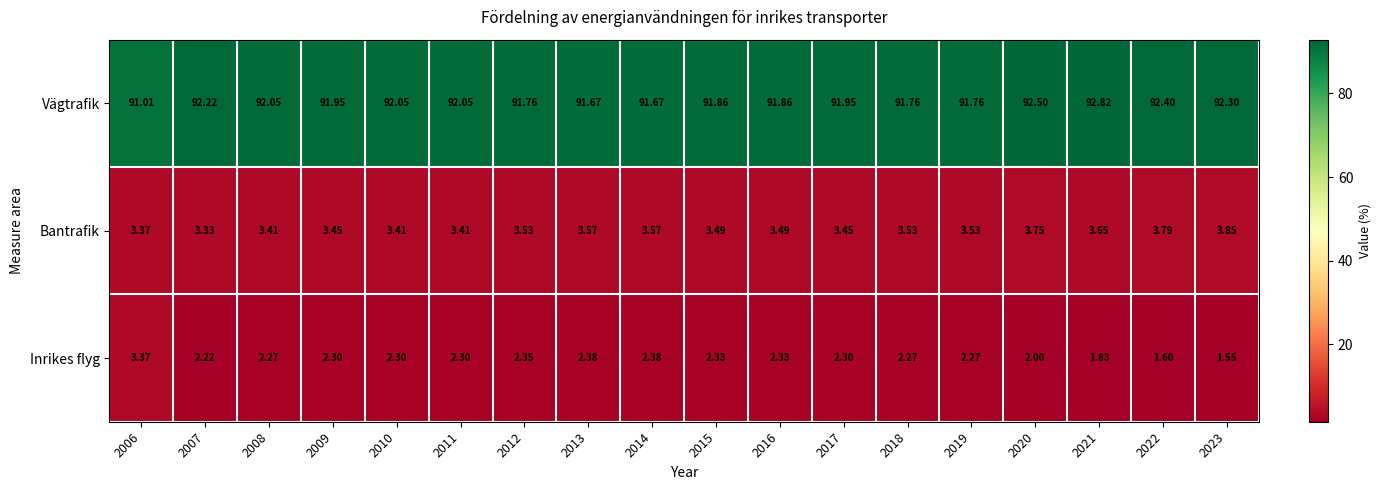

List the series in order of their peak value, lowest first.

Inrikes flyg, Bantrafik, Vägtrafik